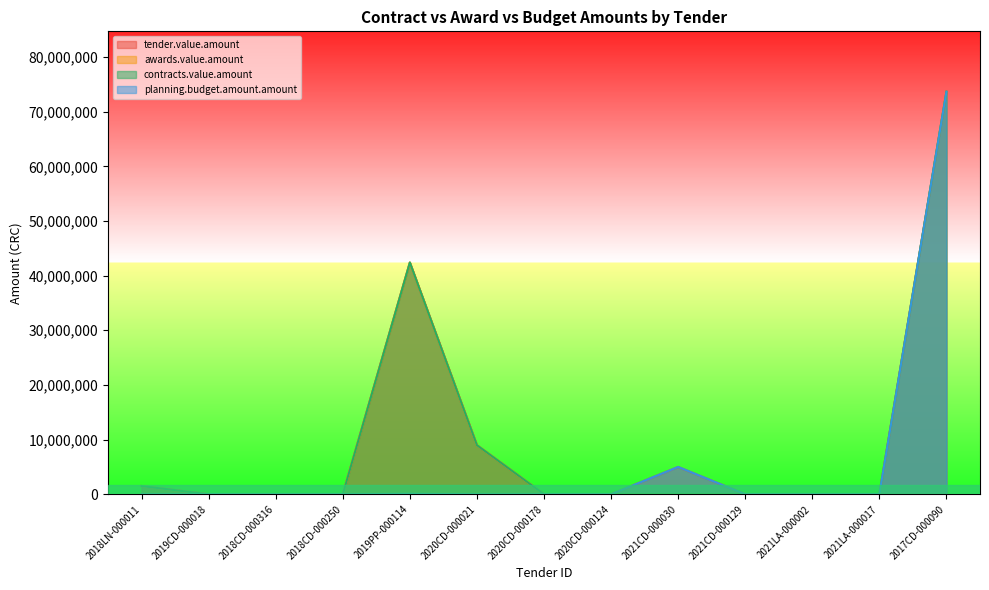

True or false: awards.value.amount and contracts.value.amount cross at least once.

False